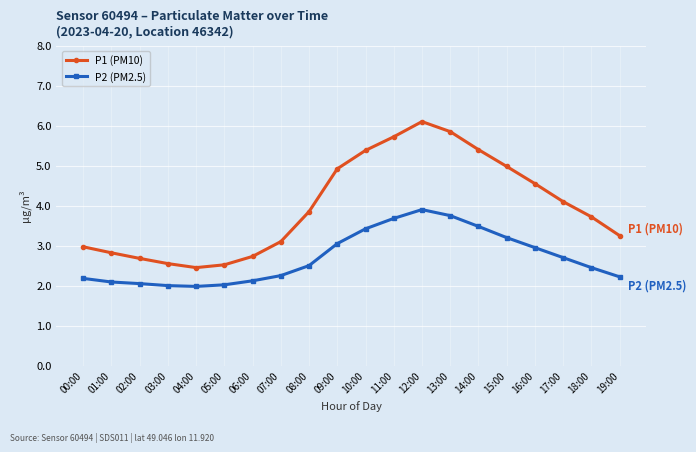

Is the value of P1 (PM10) at 17:00 greater than the value of P2 (PM2.5) at 12:00?

Yes